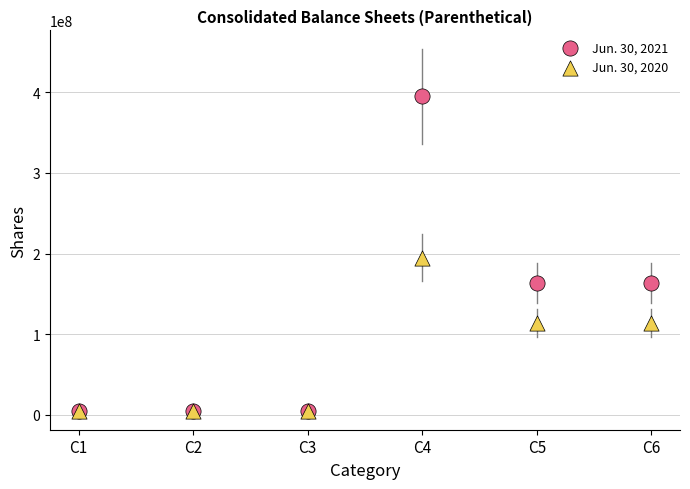

What are all the series names shown in the legend?

Jun. 30, 2021, Jun. 30, 2020